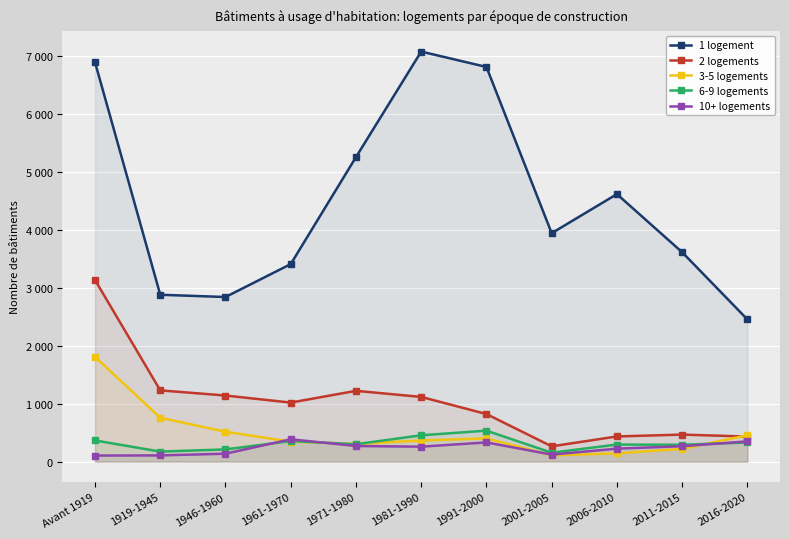

What is the total value across all series at 1981-1990?

9281